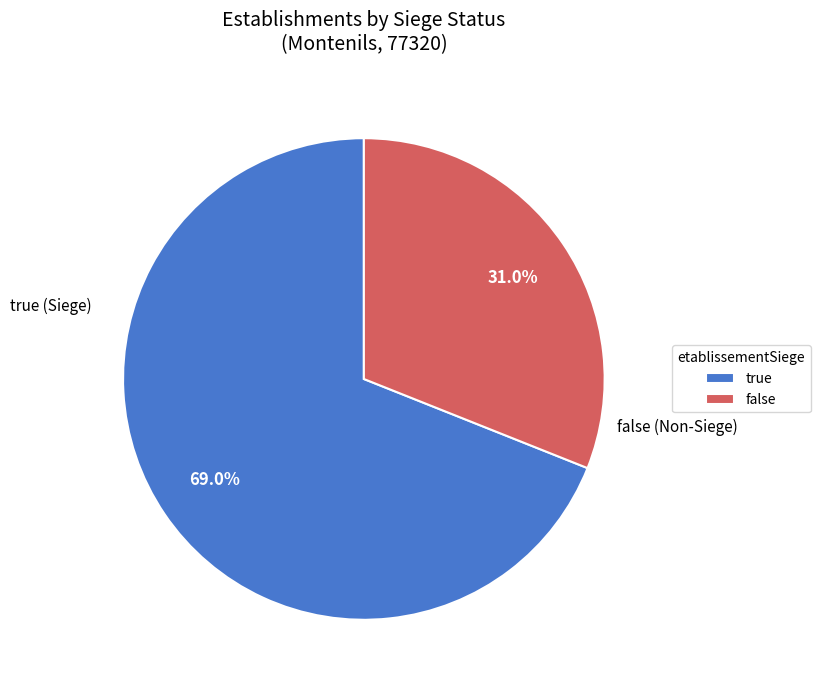

Count the number of slices in the pie.

2